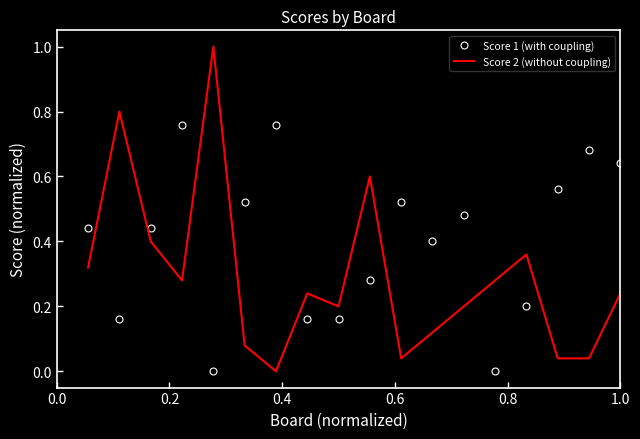

At how many categories does at least one series exceed 0?

18